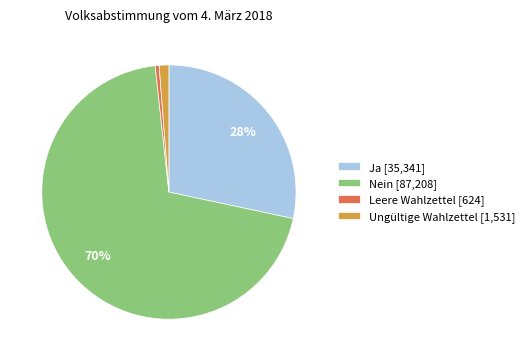

Which category has the biggest portion of the pie?

Nein